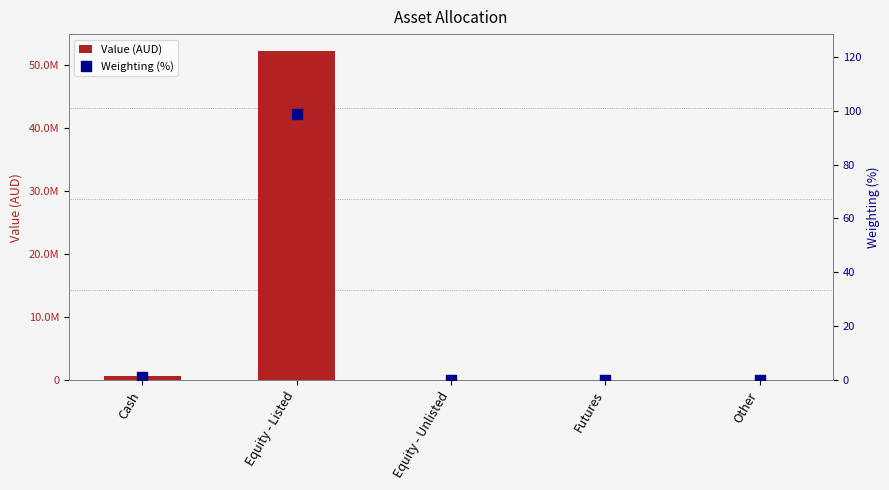

Which series contains the lowest Y value?

Value (AUD)